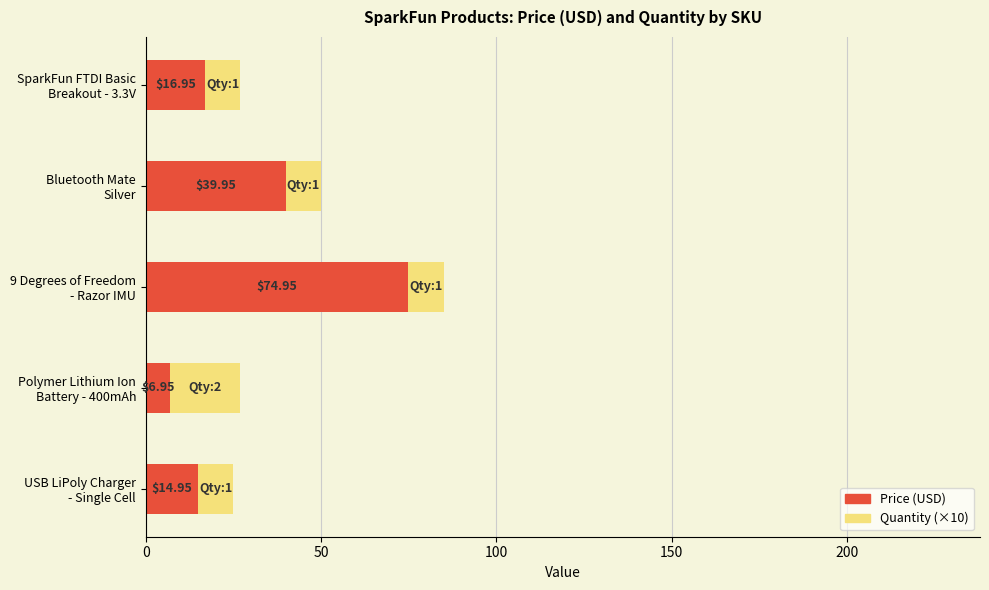

What is the average value of the Price (USD) series?

30.8